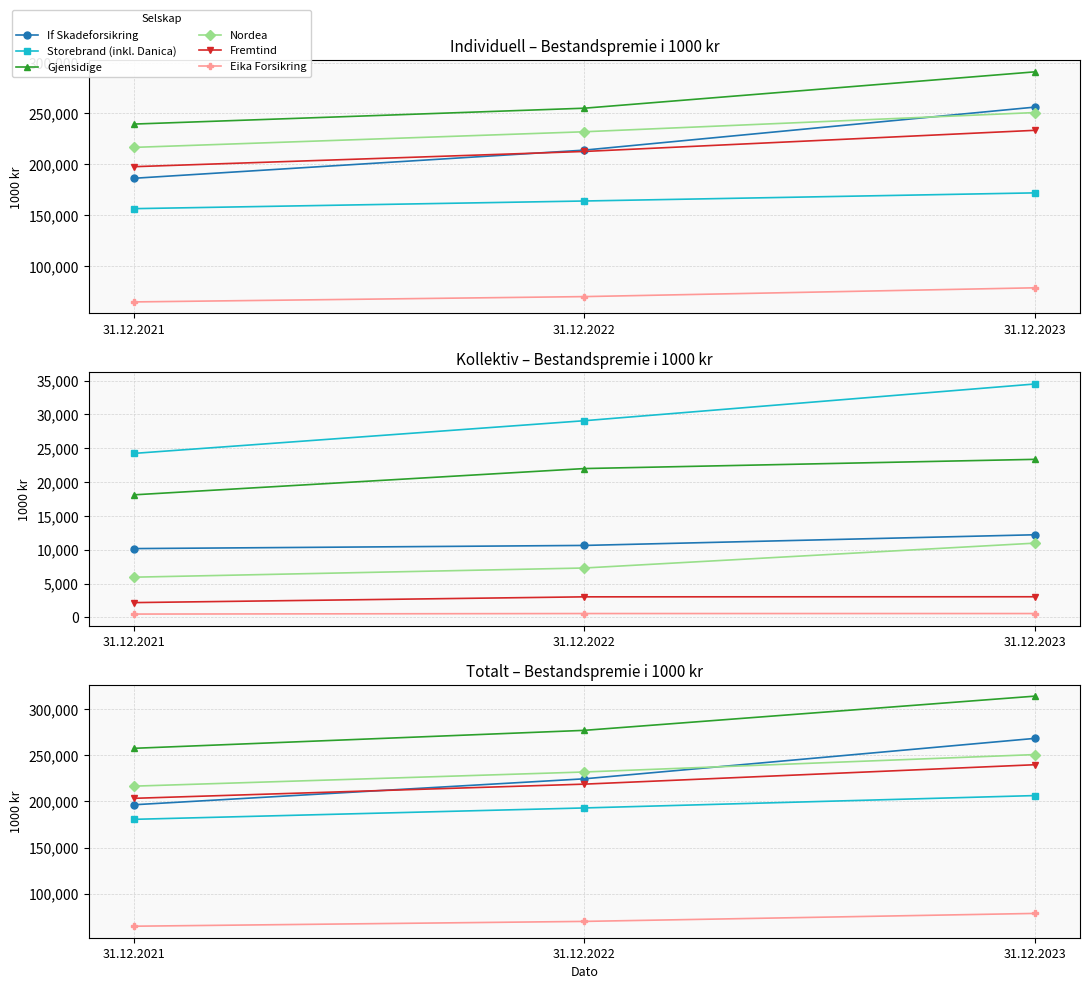

What is the difference between the second highest and minimum values in the If Skadeforsikring series?

28167